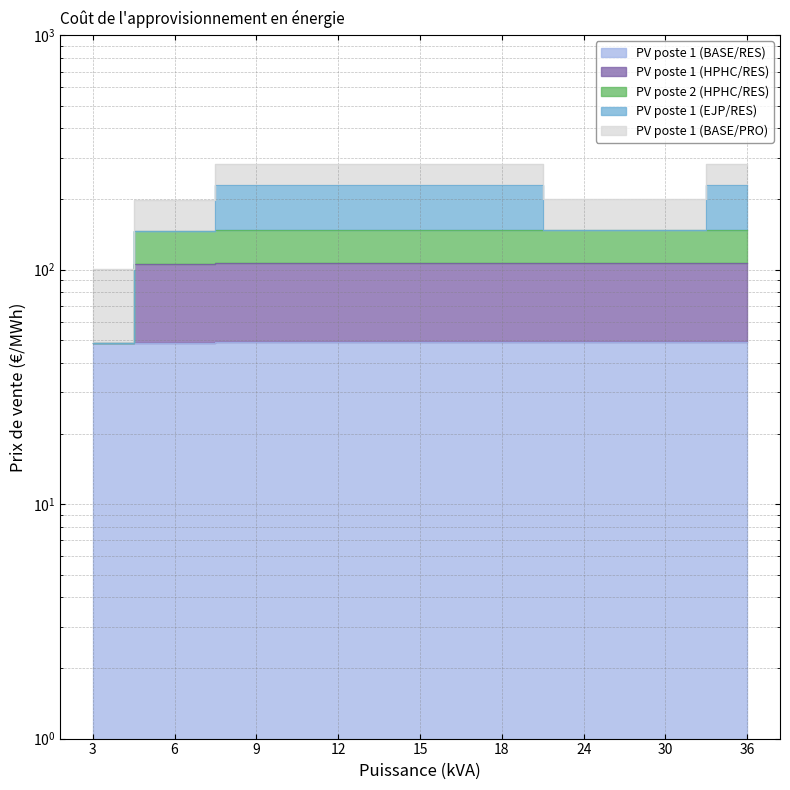

How many data points in PV poste 2 (HPHC/RES) are less than 106?

2